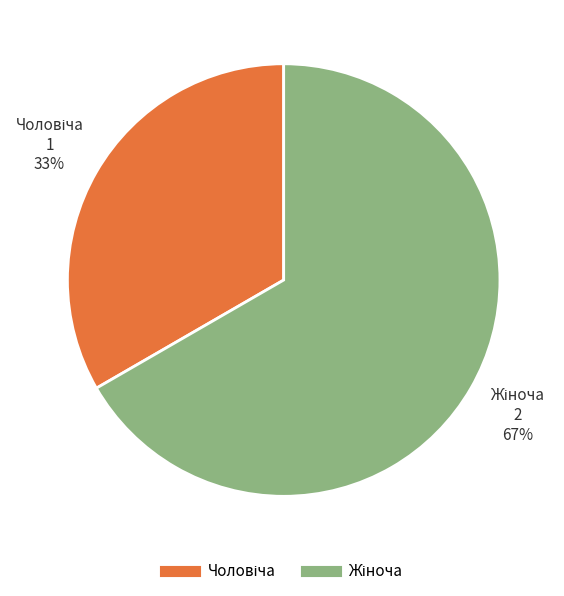

Does any single category account for the majority?

Yes